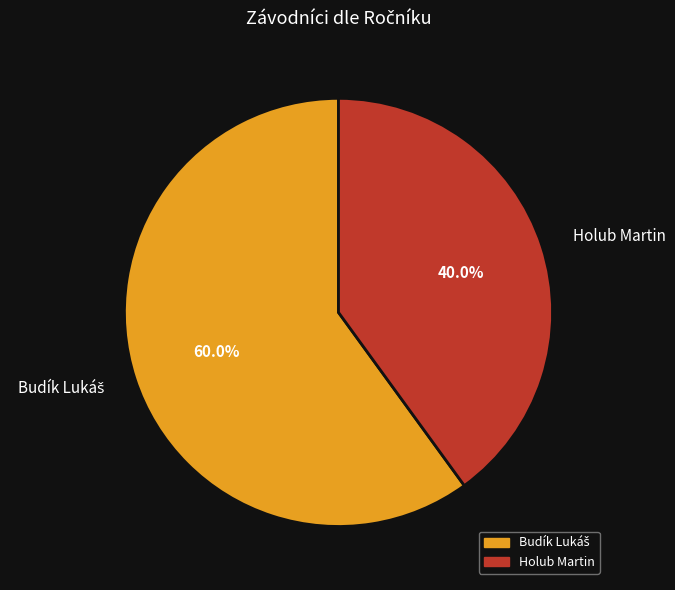

What is the smallest slice in the pie chart?

Holub Martin